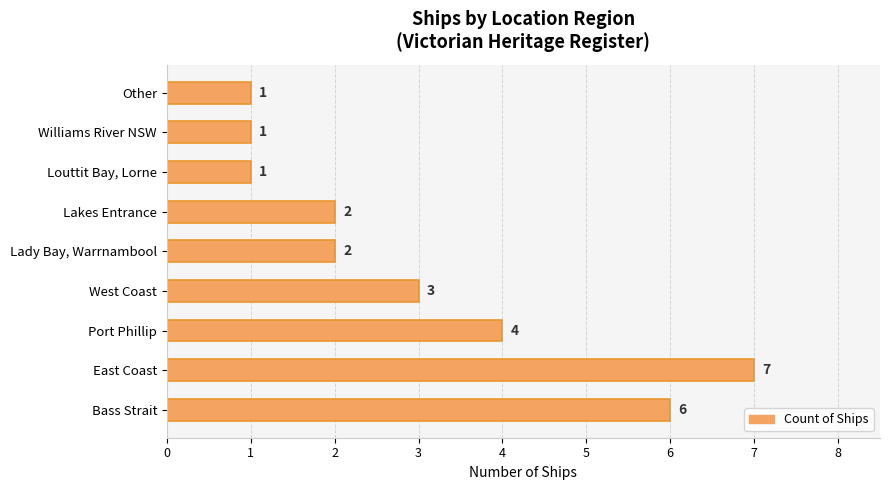

Approximately how many times larger is the value at West Coast compared to Lakes Entrance?

1.5